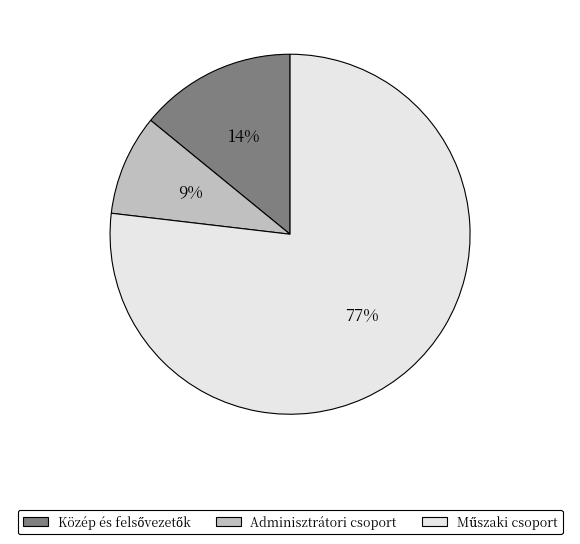

The Adminisztrátori csoport slice represents 9% of the pie. True or false?

True